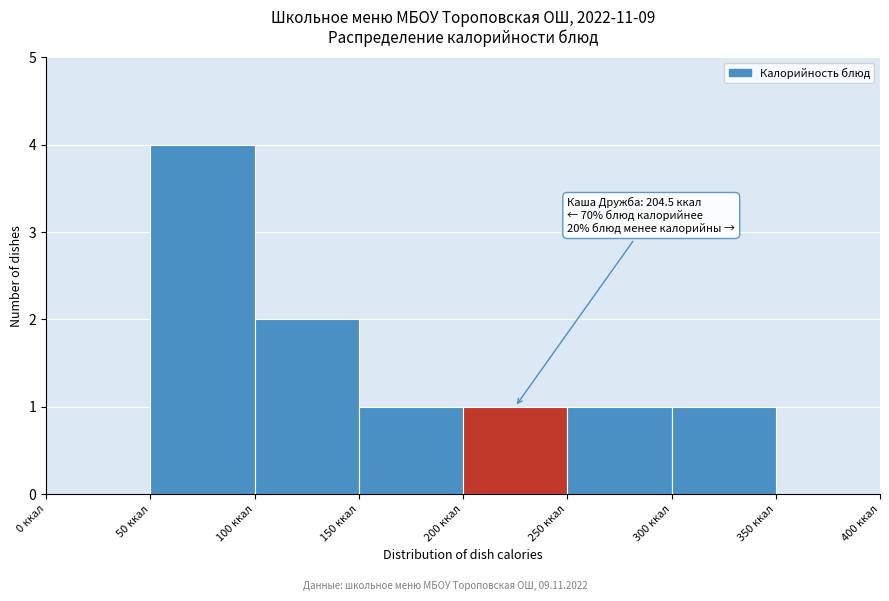

Over which range of the x-axis is the bar tallest?

50 to 100